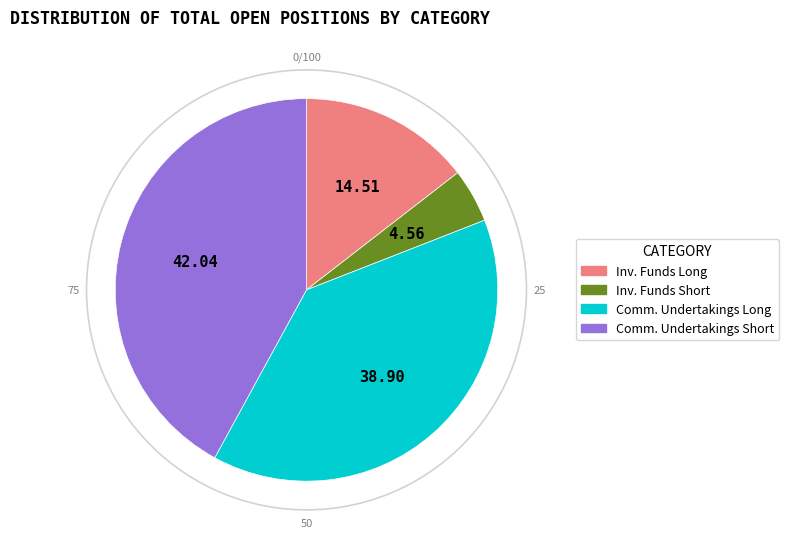

Is there any slice that represents more than half of the pie?

No